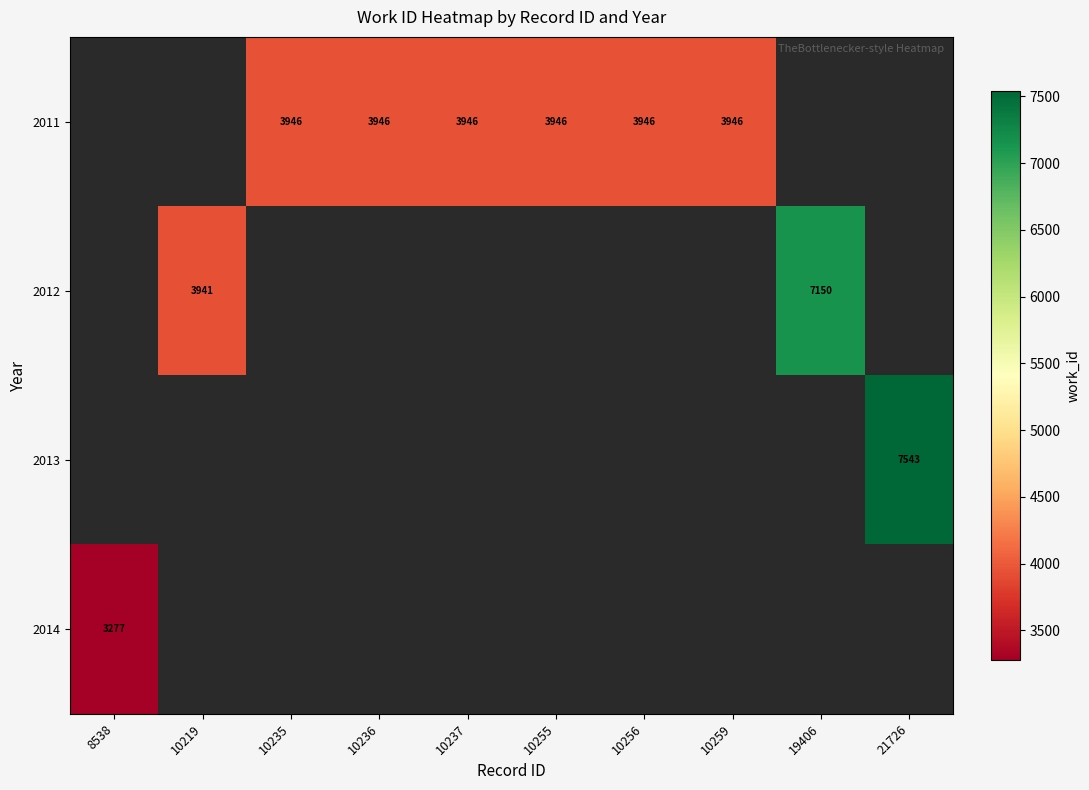

What is the maximum value shown in the chart?

7543.0